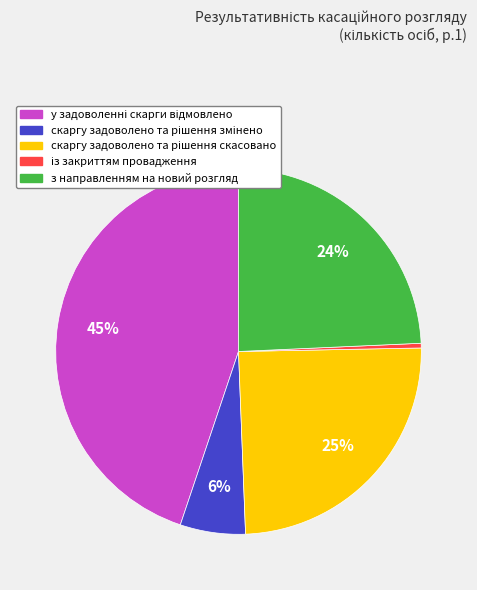

To the nearest percent, what is the average slice percentage?

20%